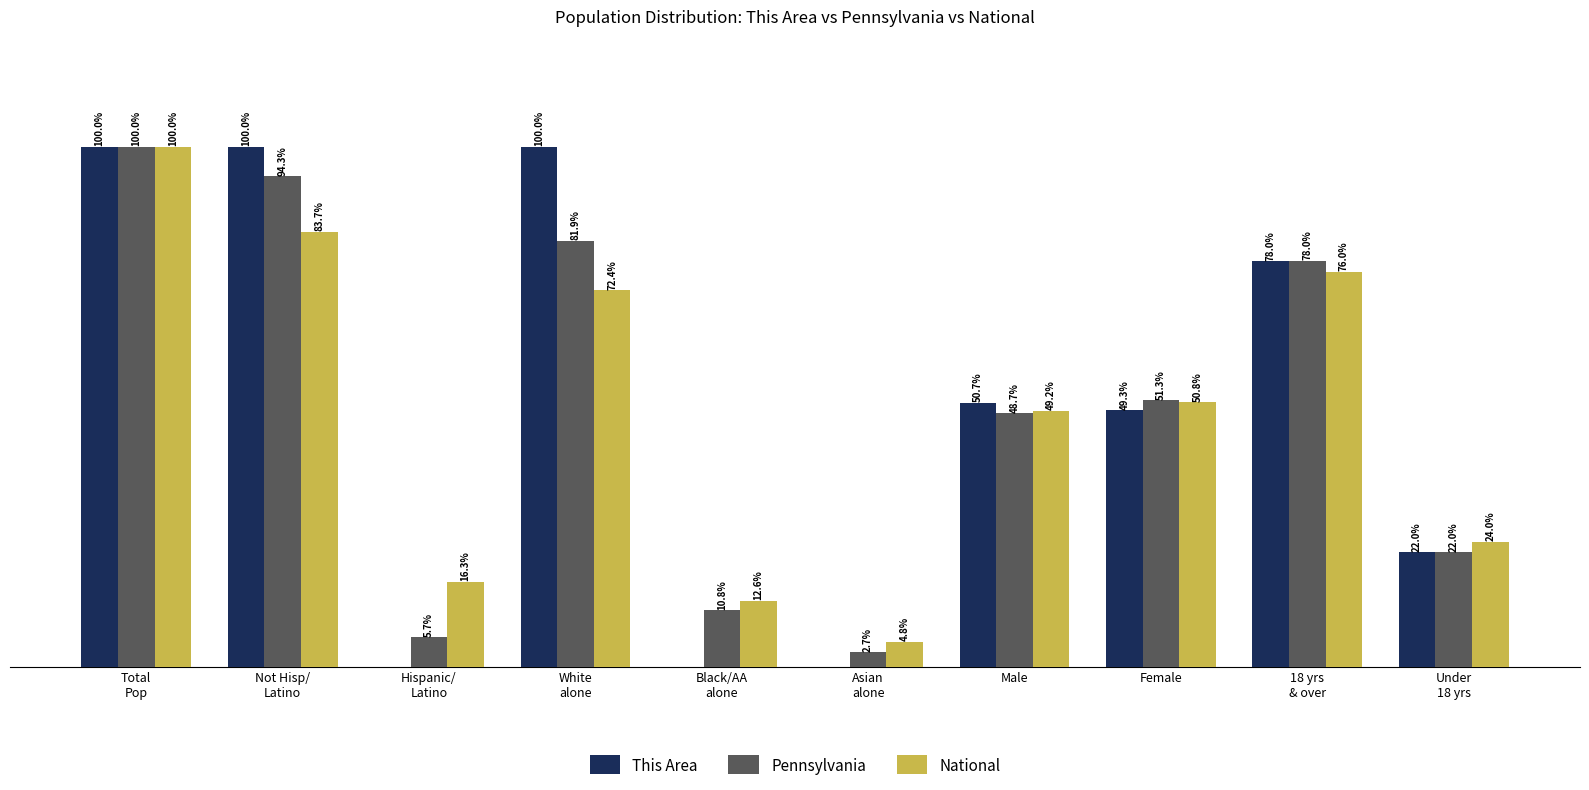

Between Male and Female, which series saw the biggest shift?

Pennsylvania